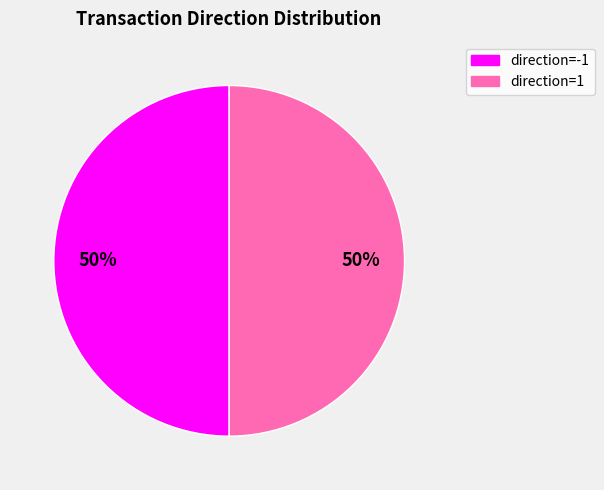

Combined, do direction=-1 and direction=1 account for over 50%?

Yes